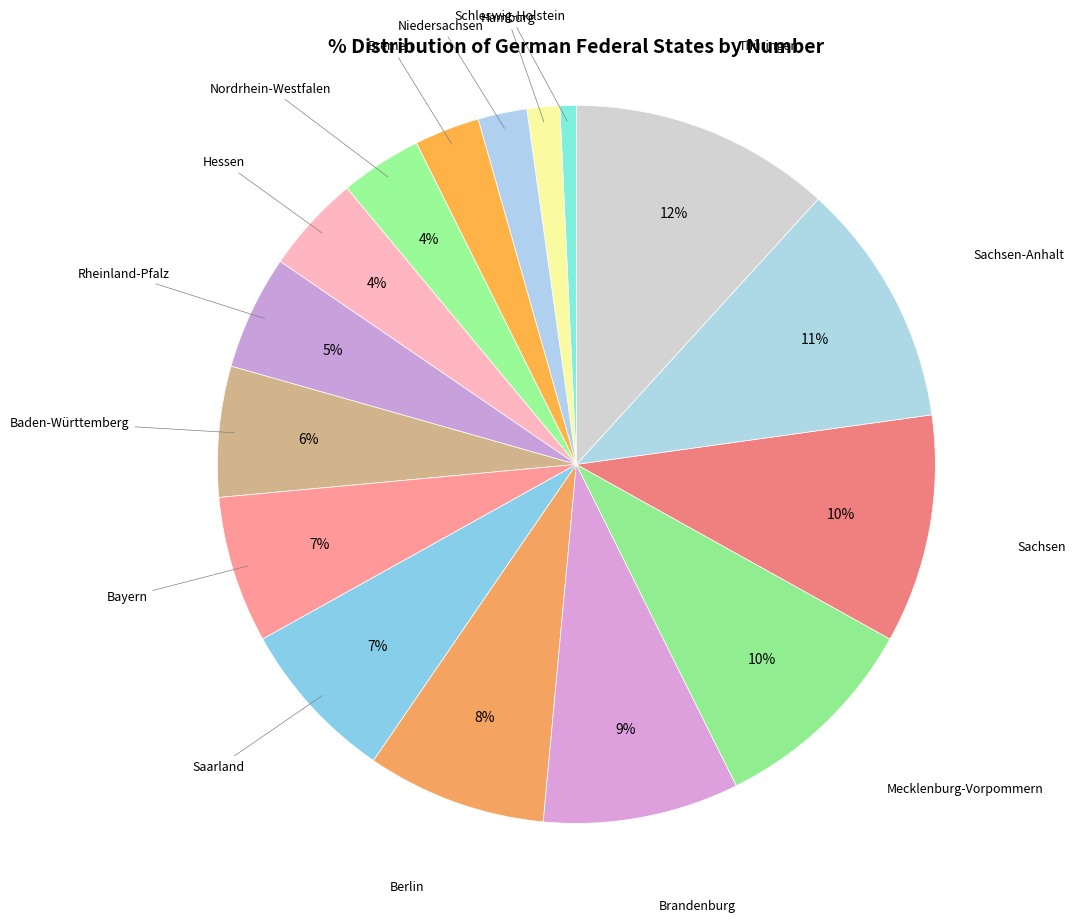

Which has a higher value, Brandenburg or Baden-Württemberg?

Brandenburg